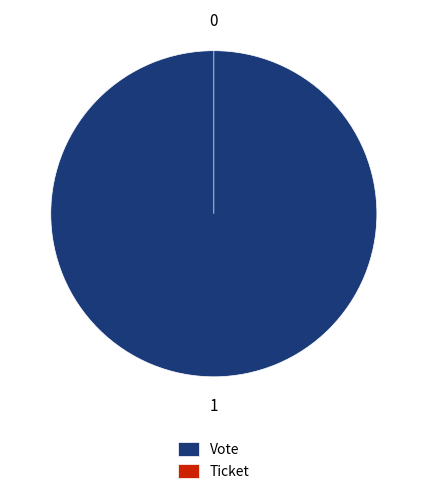

Between Vote and Ticket, which is larger?

Vote